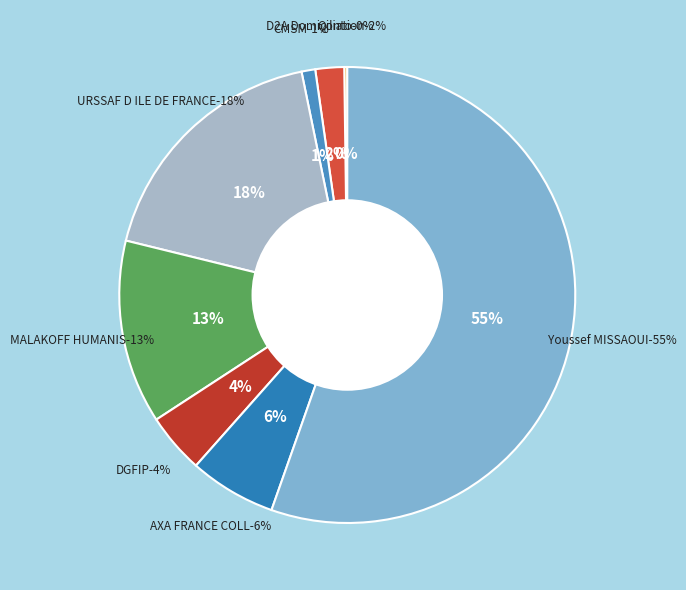

True or false: Youssef MISSAOUI accounts for 42% of the total.

False